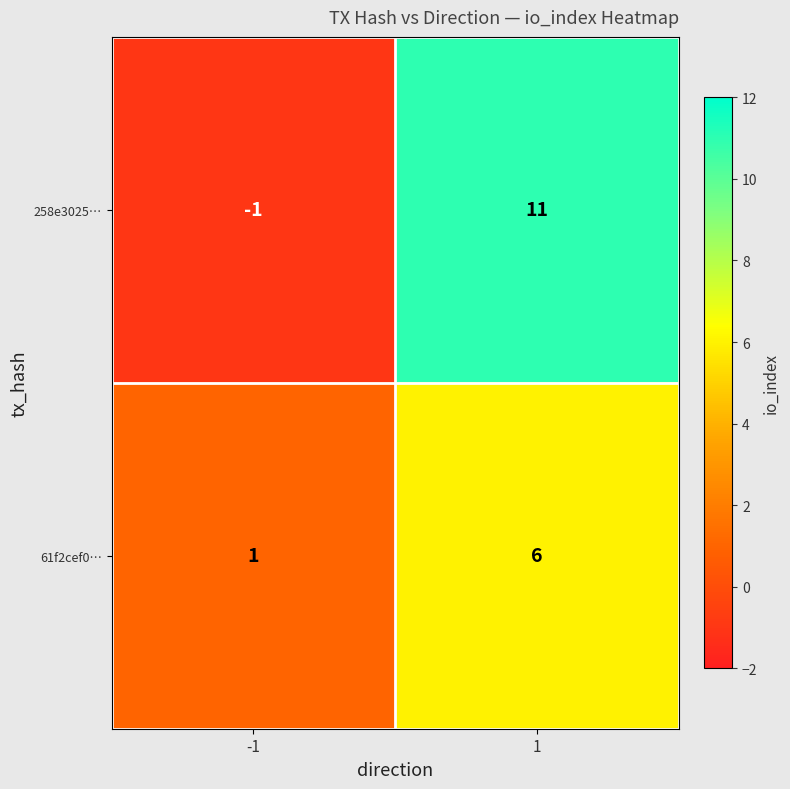

Between -1 and 1, which series saw the biggest shift?

258e3025…